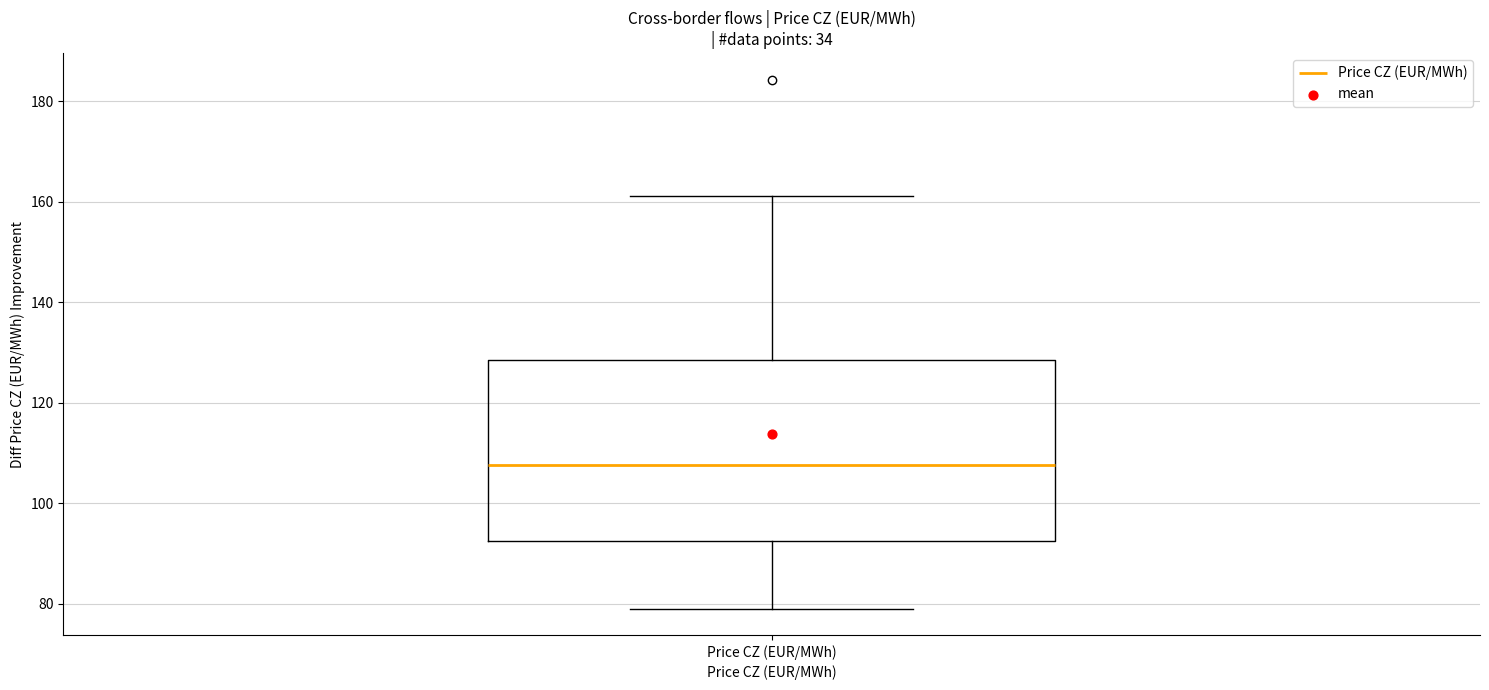

Transcribe this box plot: give where the median line is, the range the box spans, and where the two whiskers end, as read against the y-axis. The values are not printed on the chart, so give them approximately, as read against the axis.

median 108, box 92 to 128, whiskers 78 to 162